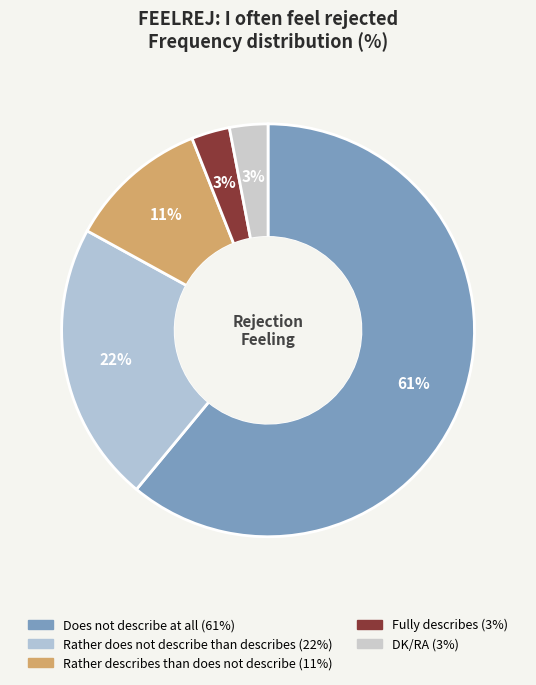

How many slices are in this pie chart?

5